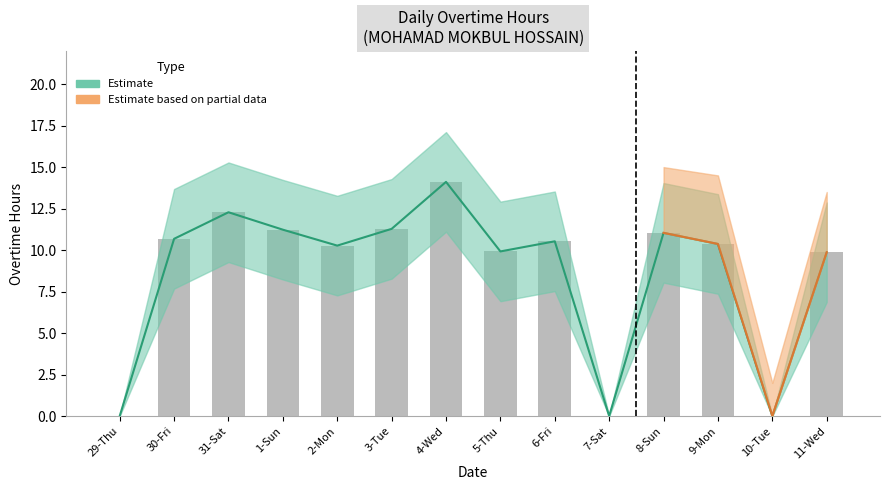

What is the change in value from 4-Wed to 11-Wed?

-4.2